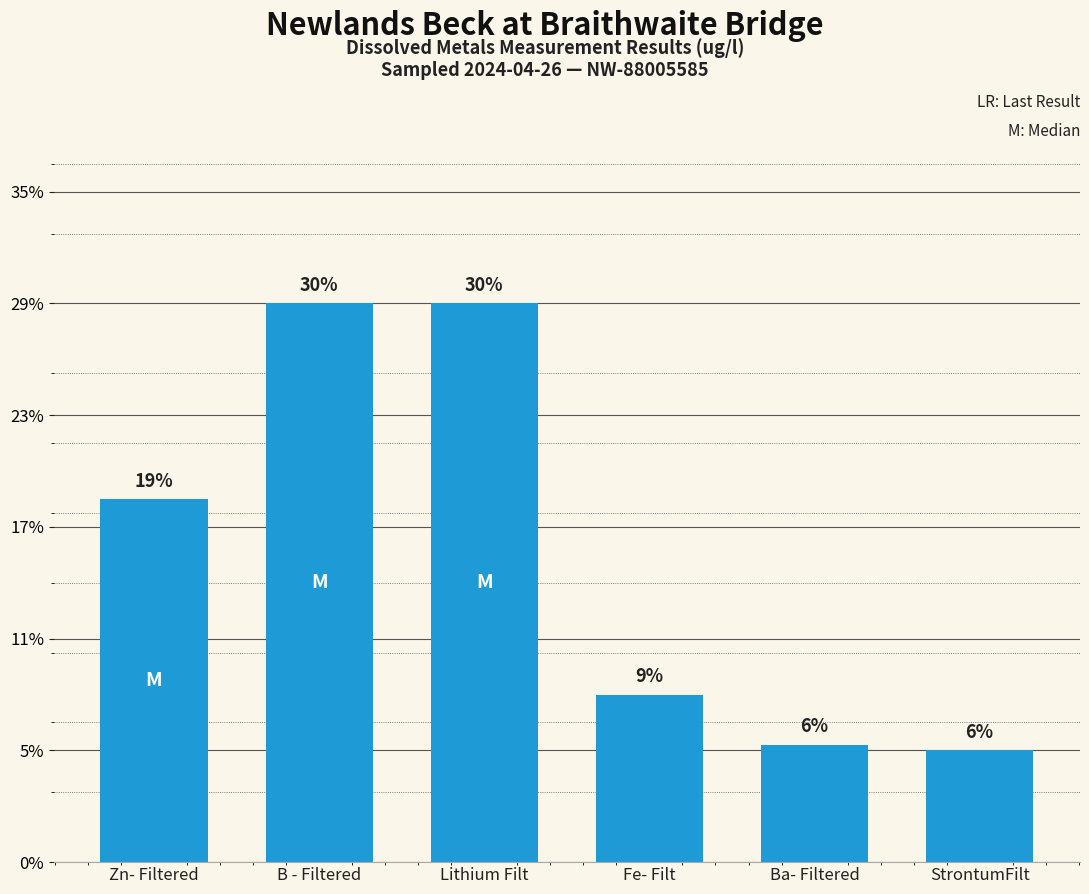

Does the chart contain stacked bars?

No